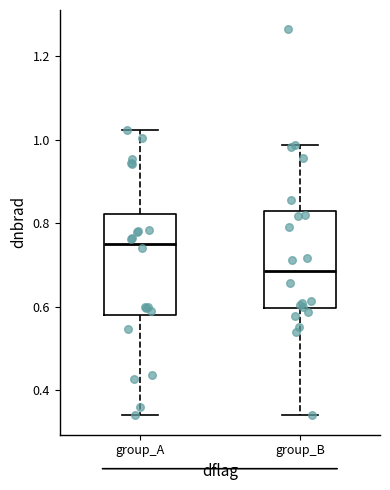

Reading left to right, transcribe this box plot: for each box, give where its median line is, the range the box spans, and where its two whiskers end, as read against the y-axis. The values are not printed on the chart, so give them approximately, as read against the axis.

group_A: median 0.76, box 0.58 to 0.82, whiskers 0.34 to 1.02
group_B: median 0.68, box 0.60 to 0.82, whiskers 0.34 to 0.98